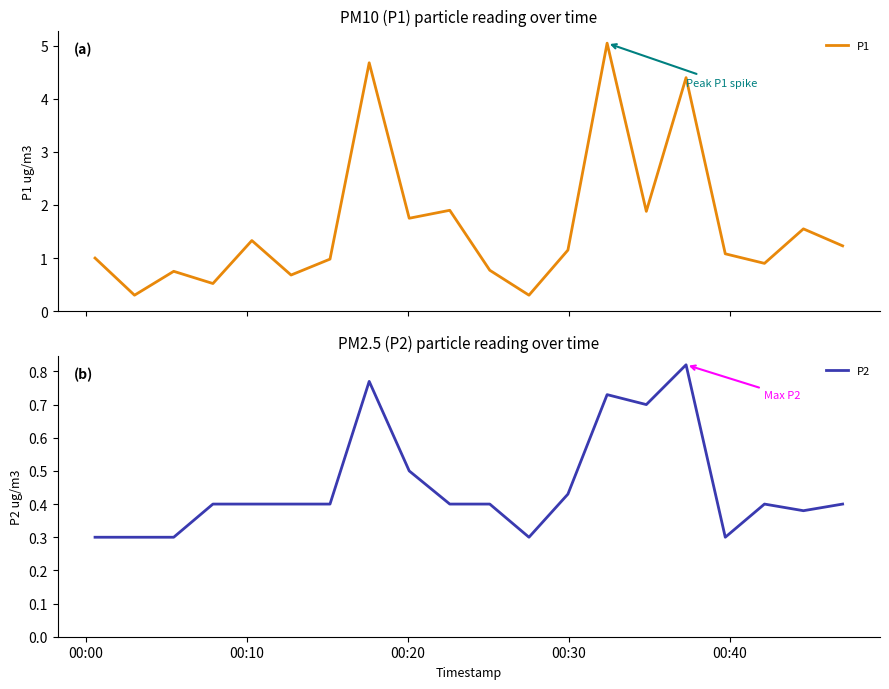

What is the lowest value of the P1 series?

0.3